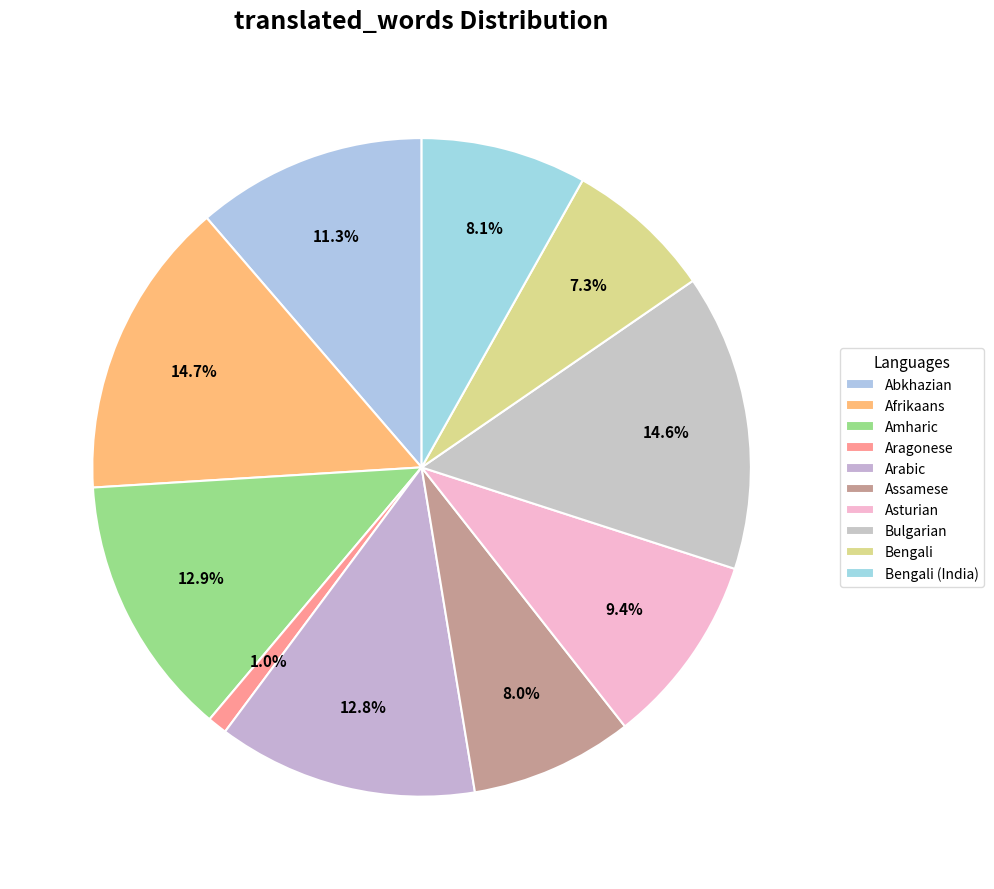

Is it true that Arabic is 13% of the pie?

True